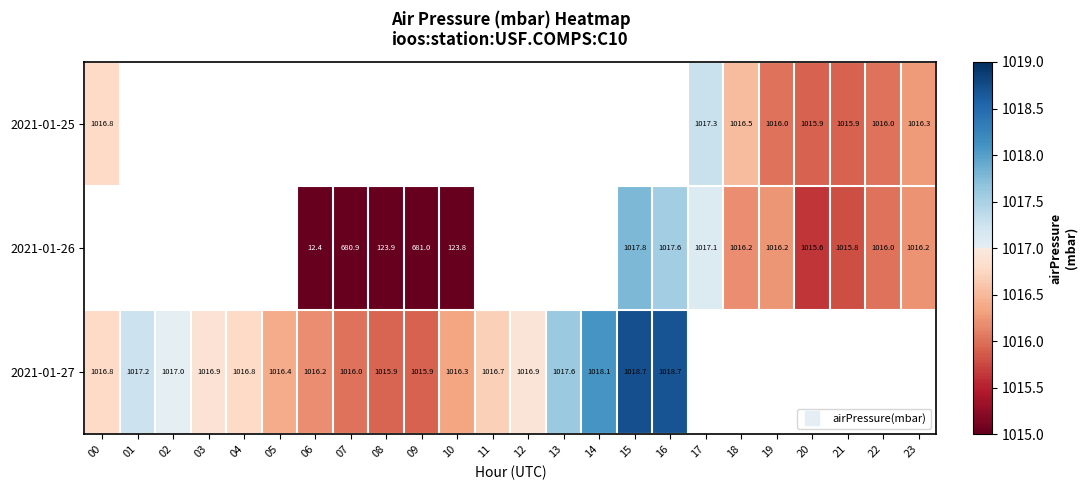

Between 19 and 12, which is larger?

12